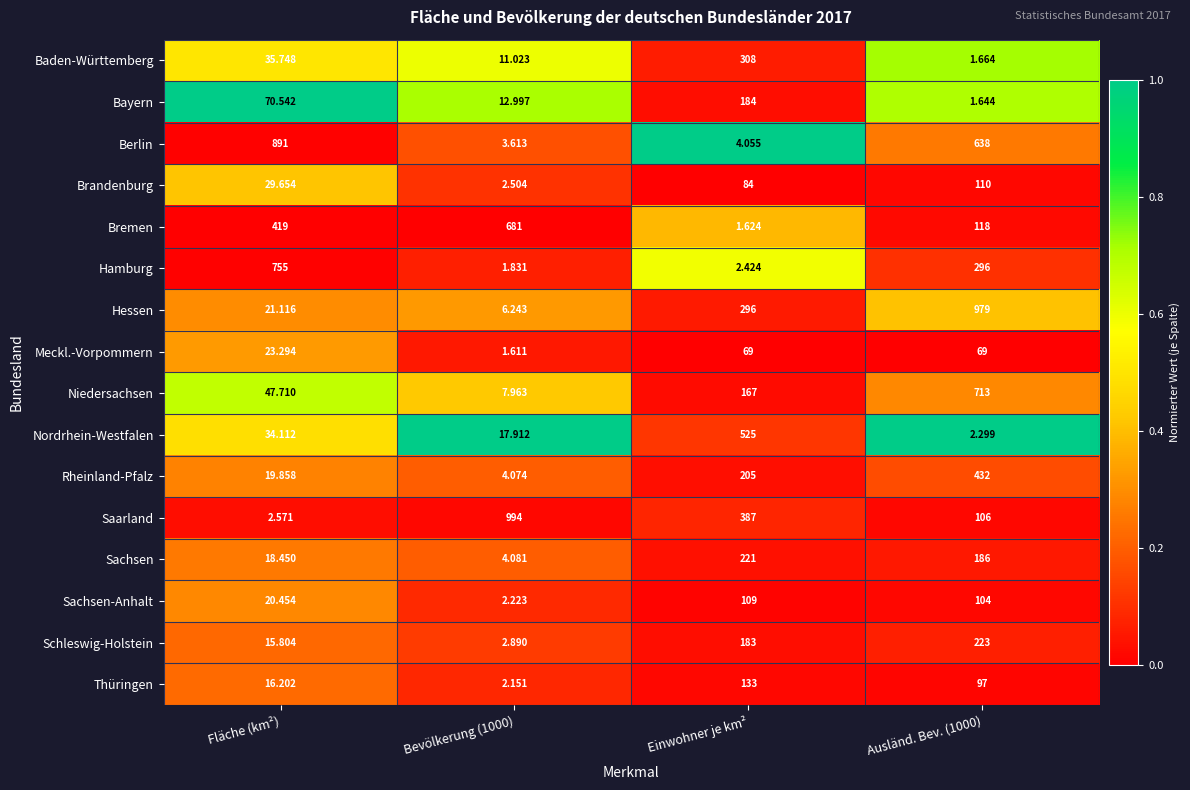

Between Bevölkerung (1000) and Einwohner je km², which series saw the biggest shift?

Bremen